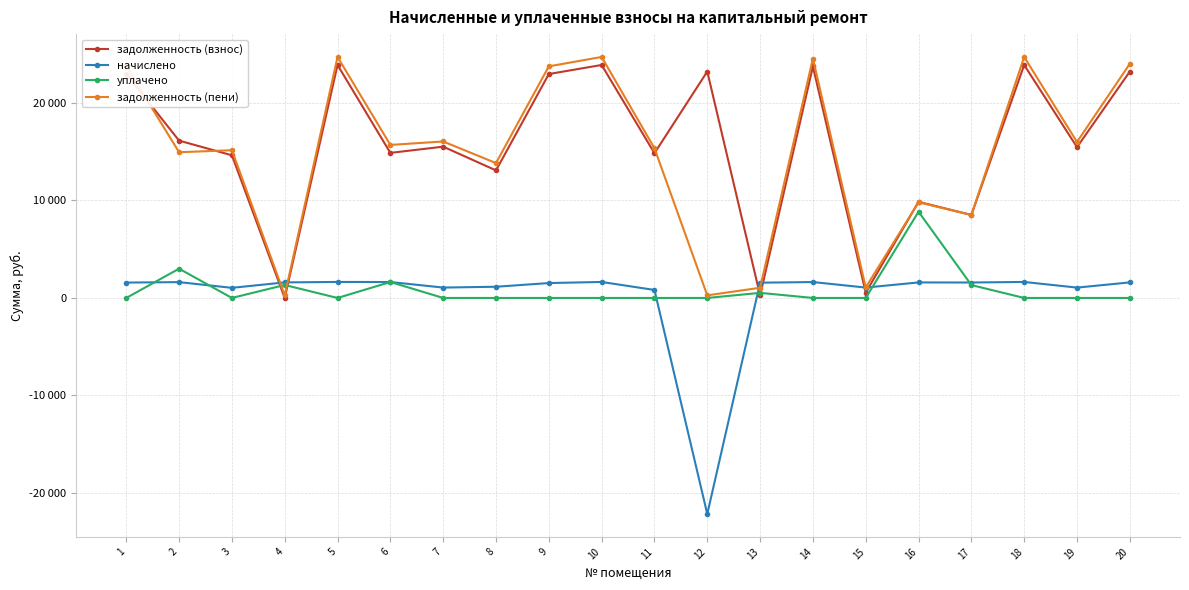

Rank the series by their maximum value, from lowest to highest.

начислено, уплачено, задолженность (взнос), задолженность (пени)